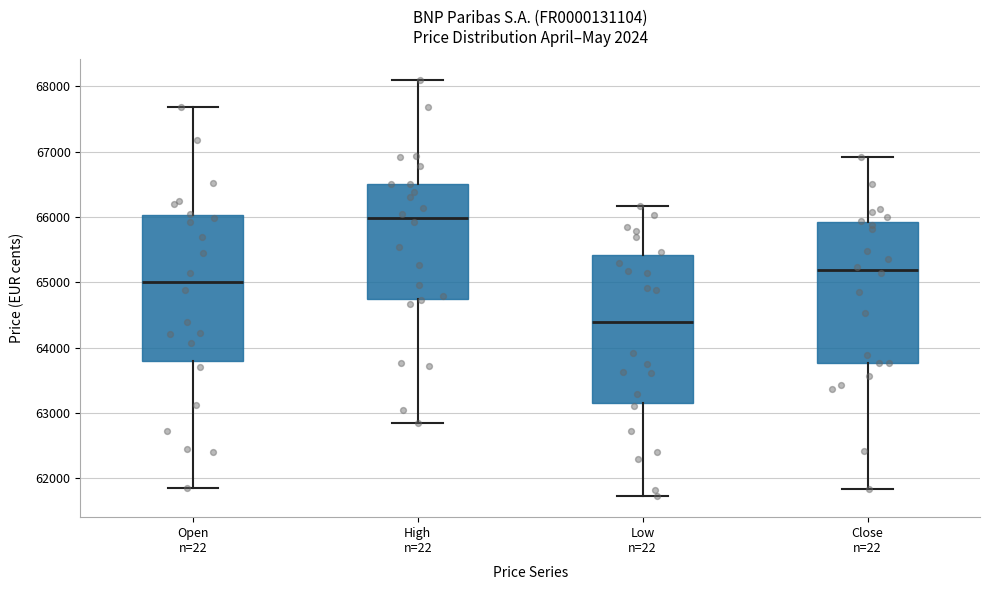

Reading left to right, read every box against the y-axis: the position of its median line, the range the box covers, and the ends of its whiskers. The values are not printed on the chart, so give them approximately, as read against the axis.

Open n=22: median 65000, box 63800 to 66000, whiskers 61900 to 67700
High n=22: median 66000, box 64700 to 66500, whiskers 62900 to 68100
Low n=22: median 64400, box 63200 to 65400, whiskers 61700 to 66200
Close n=22: median 65200, box 63800 to 65900, whiskers 61800 to 66900